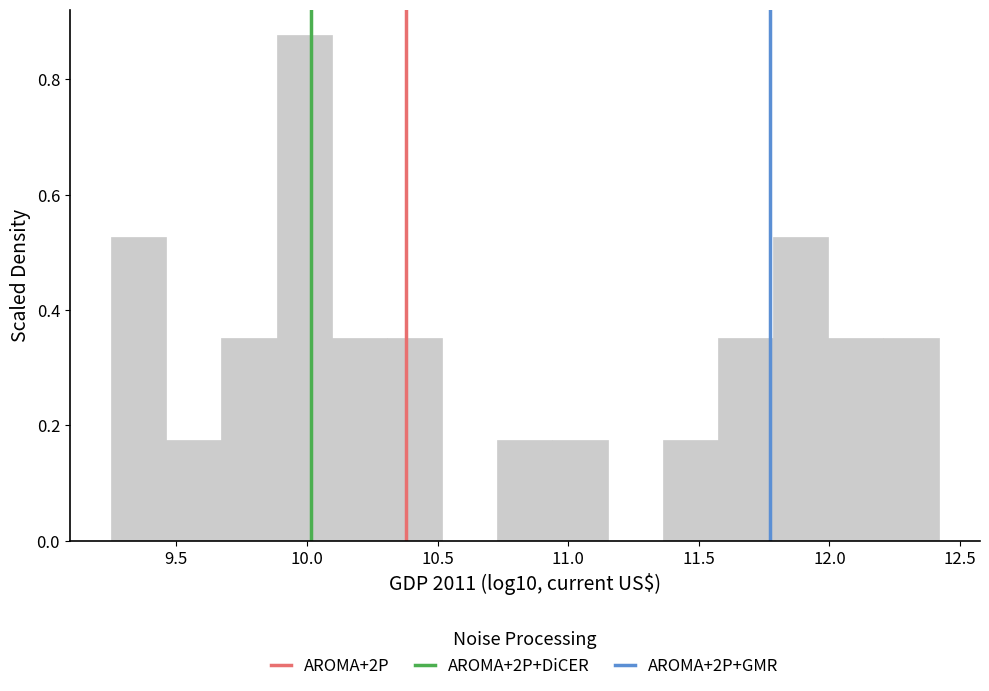

Reading left to right, transcribe this chart: for each bar, give the range it covers on the x-axis and its height. Neither the bar edges nor the heights are printed on the chart, so give them approximately, as read against the axes.

9.25 to 9.45: 0.52
9.45 to 9.65: 0.18
9.65 to 9.90: 0.36
9.90 to 10.10: 0.88
10.10 to 10.30: 0.36
10.30 to 10.50: 0.36
10.50 to 10.75: 0
10.75 to 10.95: 0.18
10.95 to 11.15: 0.18
11.15 to 11.35: 0
11.35 to 11.55: 0.18
11.55 to 11.80: 0.36
11.80 to 12.00: 0.52
12.00 to 12.20: 0.36
12.20 to 12.40: 0.36